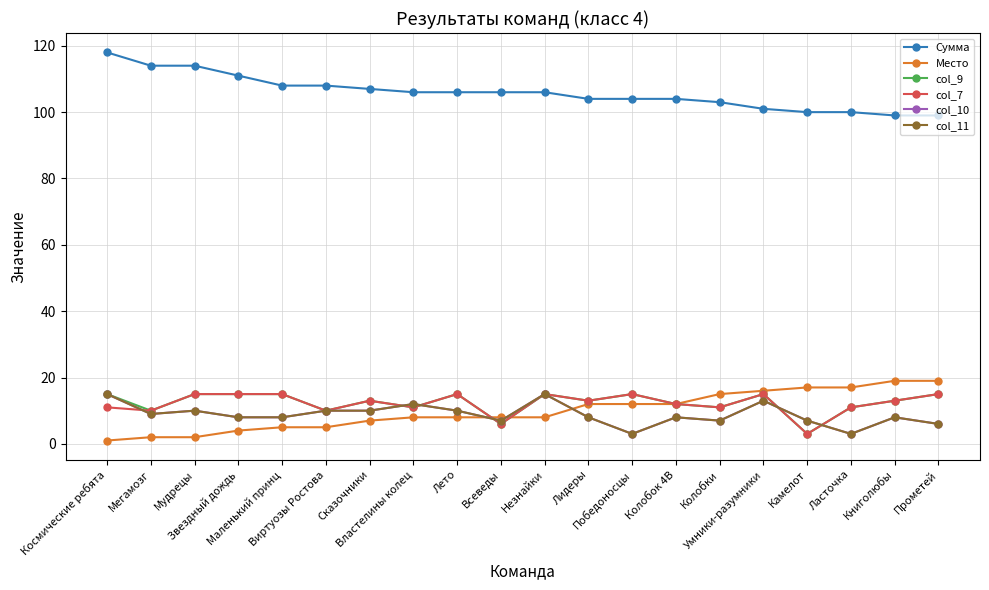

True or false: col_9 has more than 2 interior local peaks.

True